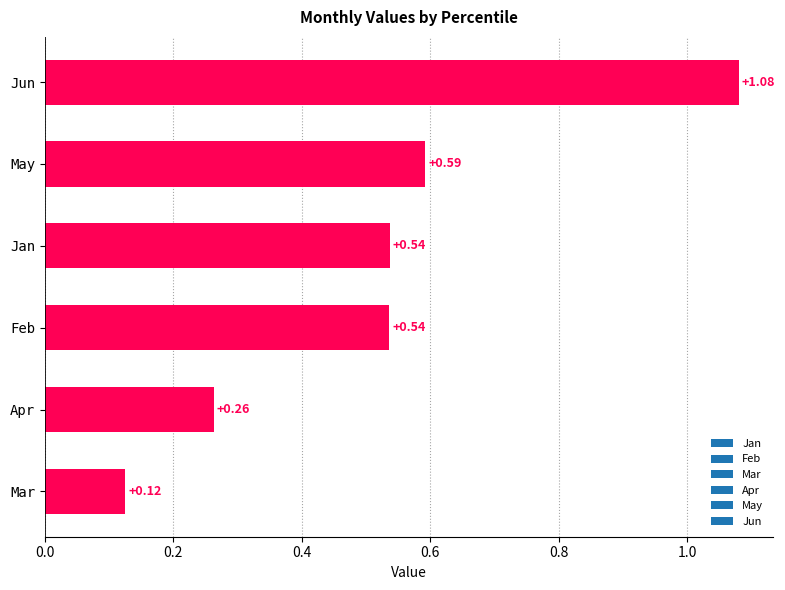

At which label is the value closest to 0?

Mar